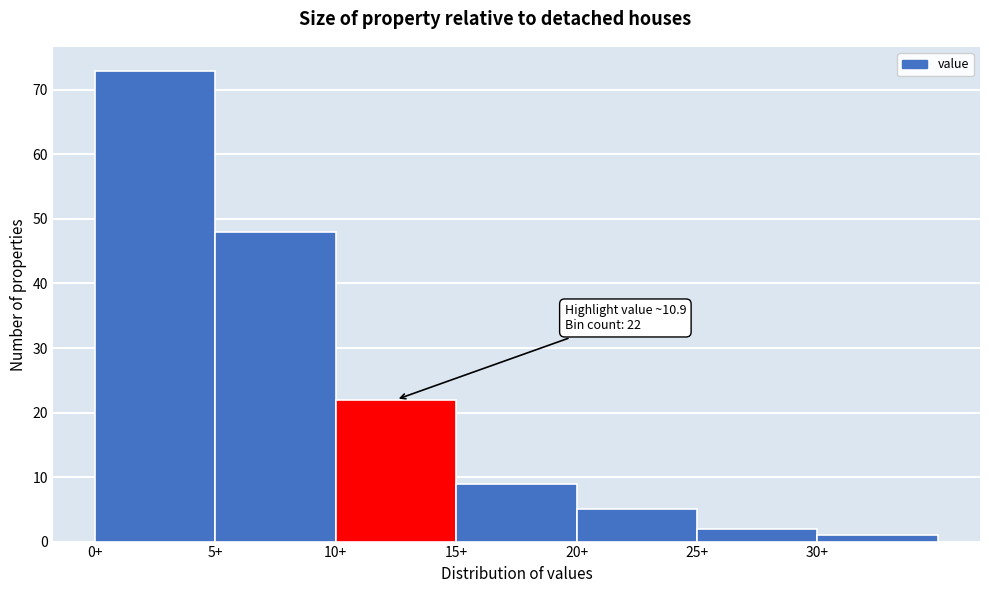

Which range on the x-axis has the tallest bar?

0 to 5